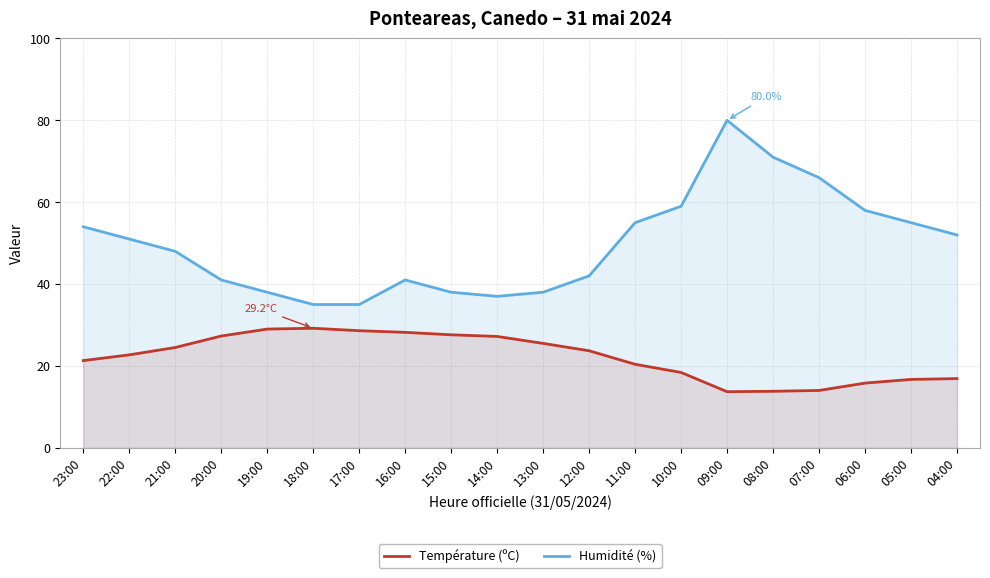

Which has a higher value, 07:00 or 15:00?

15:00